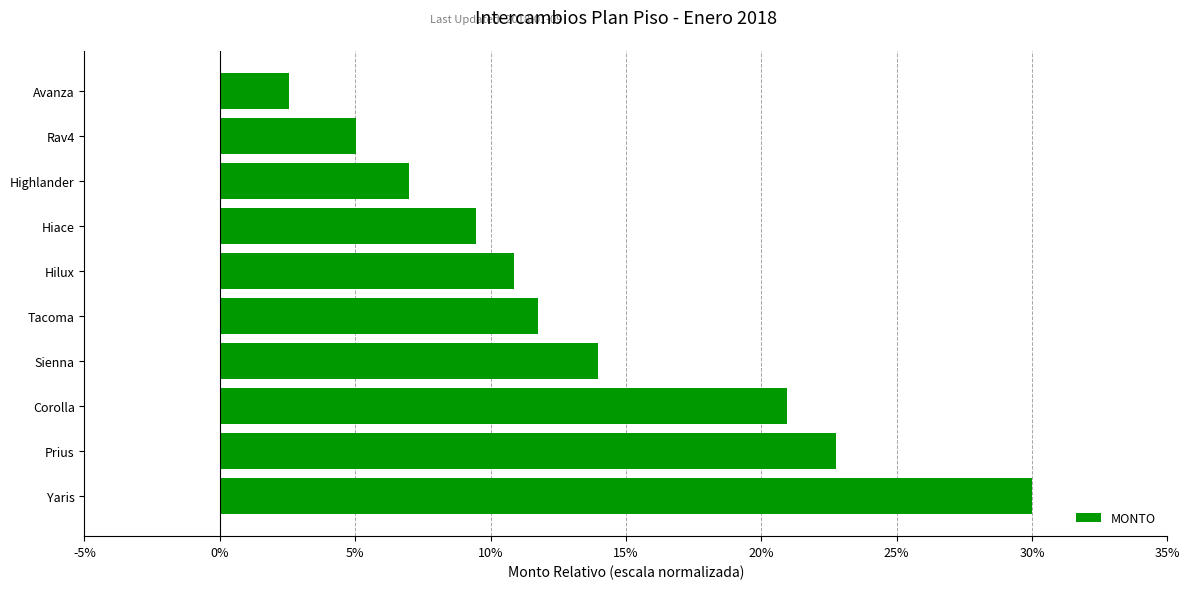

What is the ratio of the value at Corolla to the value at Yaris?

0.7